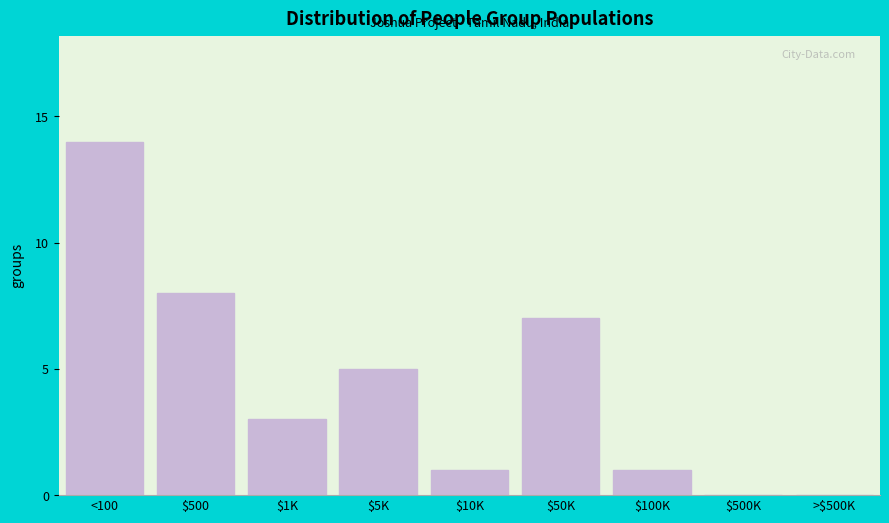

Approximately how many times larger is the value at $50K compared to <100?

0.5